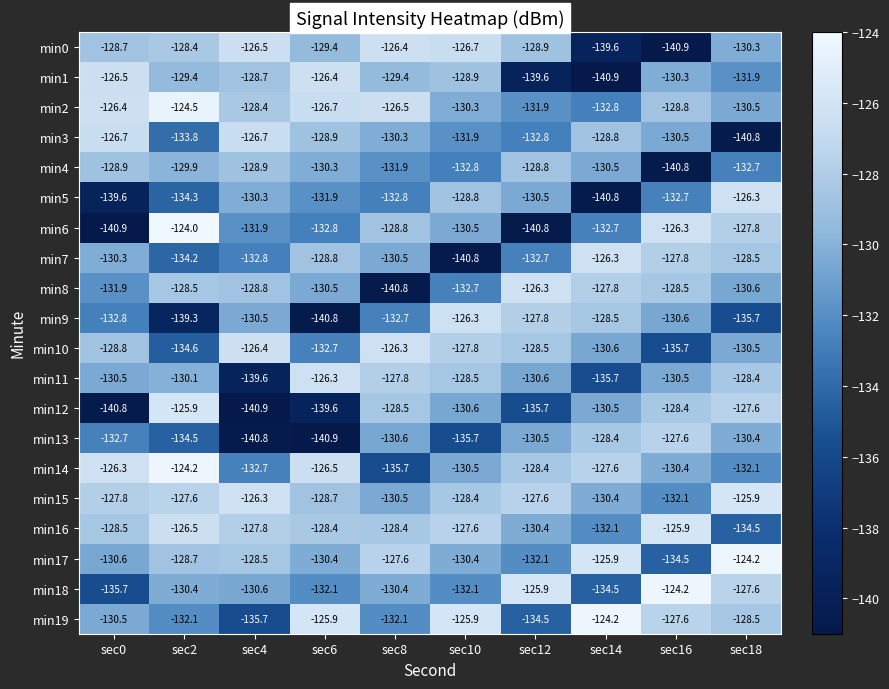

Which category has the highest value across all series?

sec2